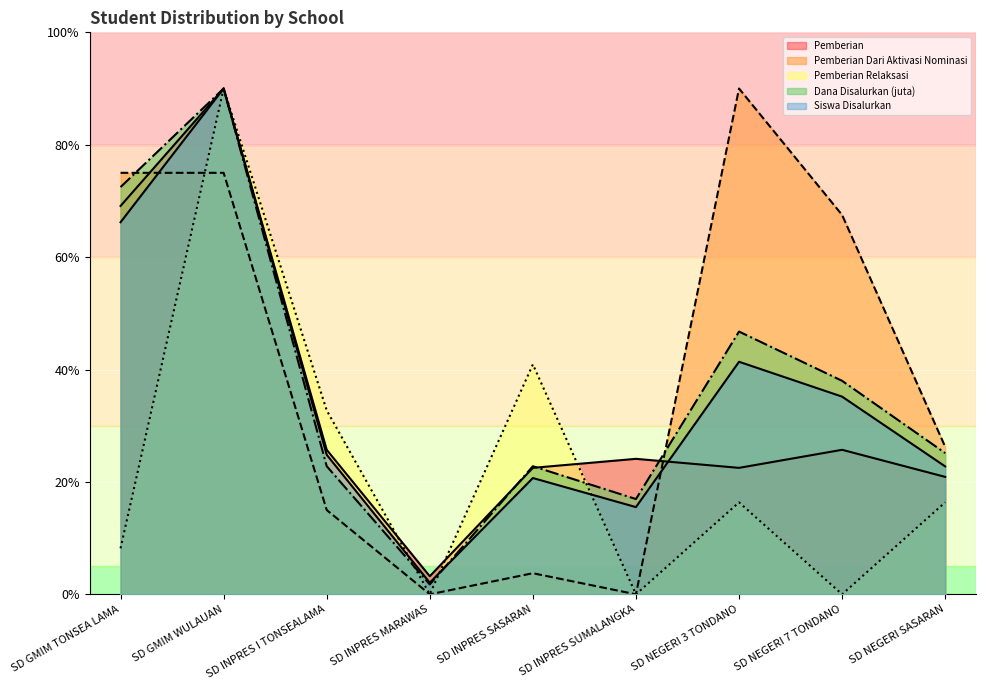

Reading left to right, transcribe all the data shown in this chart.

Pemberian: SD GMIM TONSEA LAMA=69.1	SD GMIM WULAUAN=90.0	SD INPRES I TONSEALAMA=25.7	SD INPRES MARAWAS=3.2	SD INPRES SASARAN=22.5	SD INPRES SUMALANGKA=24.1	SD NEGERI 3 TONDANO=22.5	SD NEGERI 7 TONDANO=25.7	SD NEGERI SASARAN=20.9
Pemberian Dari Aktivasi Nominasi: SD GMIM TONSEA LAMA=75.0	SD GMIM WULAUAN=75.0	SD INPRES I TONSEALAMA=15.0	SD INPRES MARAWAS=0.0	SD INPRES SASARAN=3.8	SD INPRES SUMALANGKA=0.0	SD NEGERI 3 TONDANO=90.0	SD NEGERI 7 TONDANO=67.5	SD NEGERI SASARAN=26.2
Pemberian Relaksasi: SD GMIM TONSEA LAMA=8.2	SD GMIM WULAUAN=90.0	SD INPRES I TONSEALAMA=32.7	SD INPRES MARAWAS=0.0	SD INPRES SASARAN=40.9	SD INPRES SUMALANGKA=0.0	SD NEGERI 3 TONDANO=16.4	SD NEGERI 7 TONDANO=0.0	SD NEGERI SASARAN=16.4
Dana Disalurkan (juta): SD GMIM TONSEA LAMA=72.5	SD GMIM WULAUAN=90.0	SD INPRES I TONSEALAMA=22.8	SD INPRES MARAWAS=1.8	SD INPRES SASARAN=22.8	SD INPRES SUMALANGKA=16.9	SD NEGERI 3 TONDANO=46.8	SD NEGERI 7 TONDANO=38.0	SD NEGERI SASARAN=25.1
Siswa Disalurkan: SD GMIM TONSEA LAMA=66.2	SD GMIM WULAUAN=90.0	SD INPRES I TONSEALAMA=24.8	SD INPRES MARAWAS=2.1	SD INPRES SASARAN=20.7	SD INPRES SUMALANGKA=15.5	SD NEGERI 3 TONDANO=41.4	SD NEGERI 7 TONDANO=35.2	SD NEGERI SASARAN=22.8